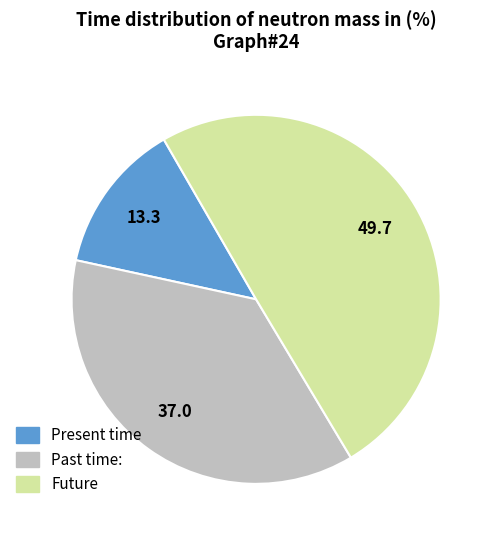

Count the number of slices in the pie.

3